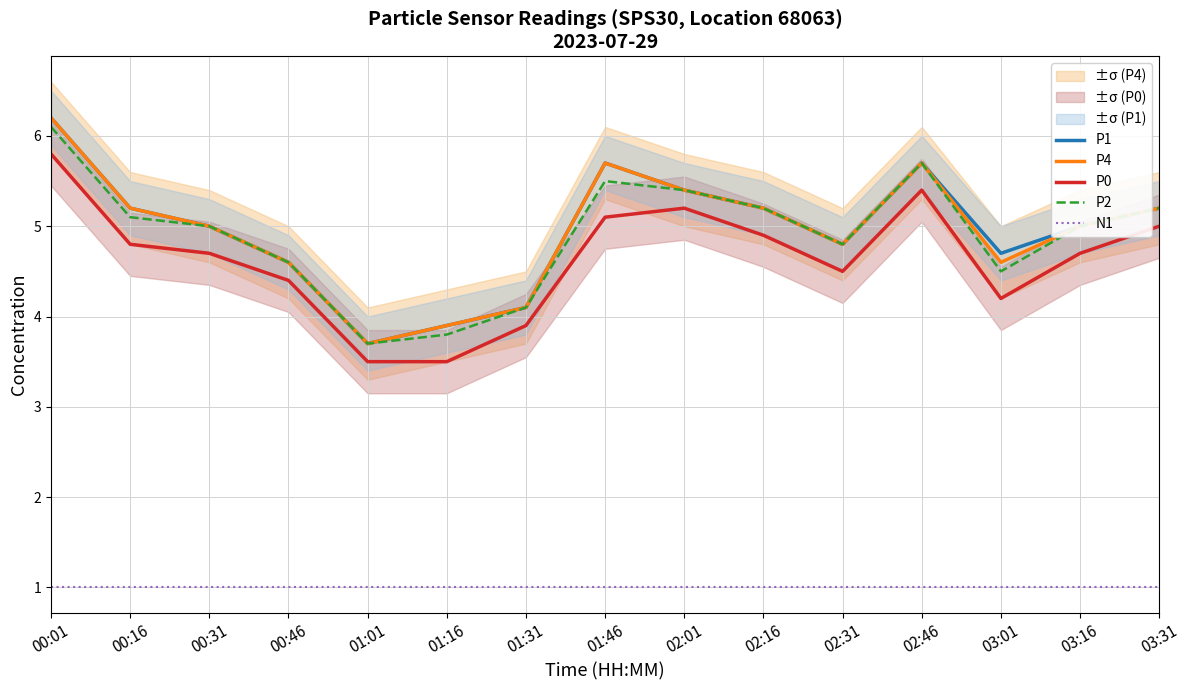

Count the number of categories in the chart.

15